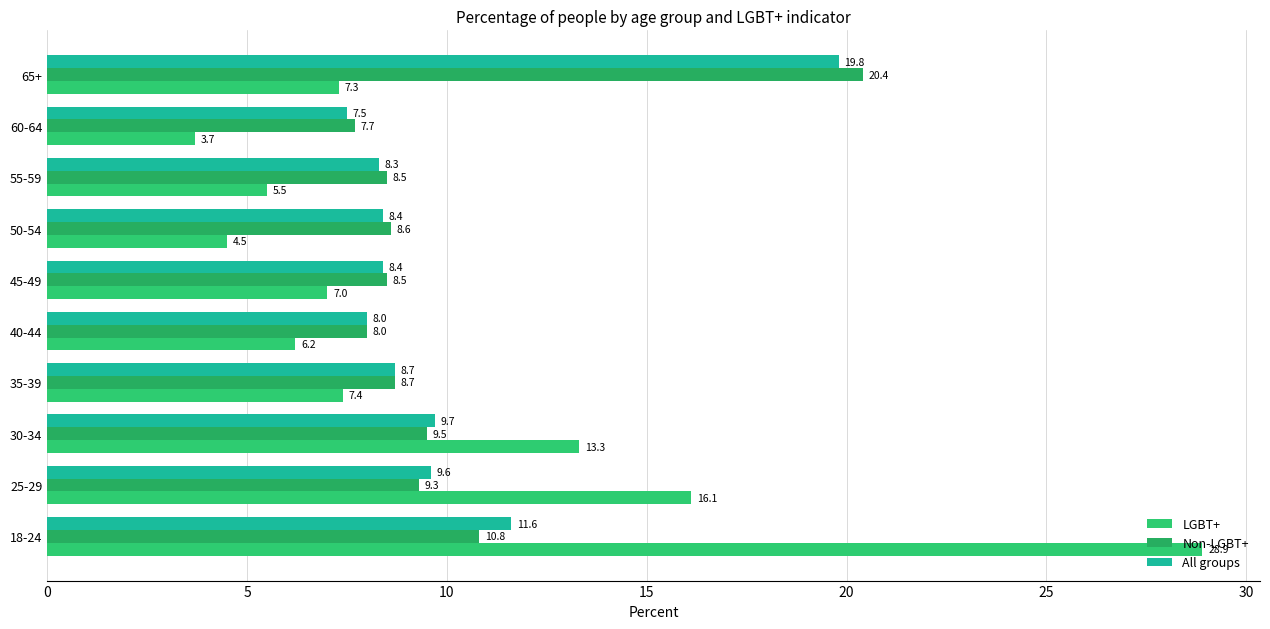

How many data points does each series have?

10